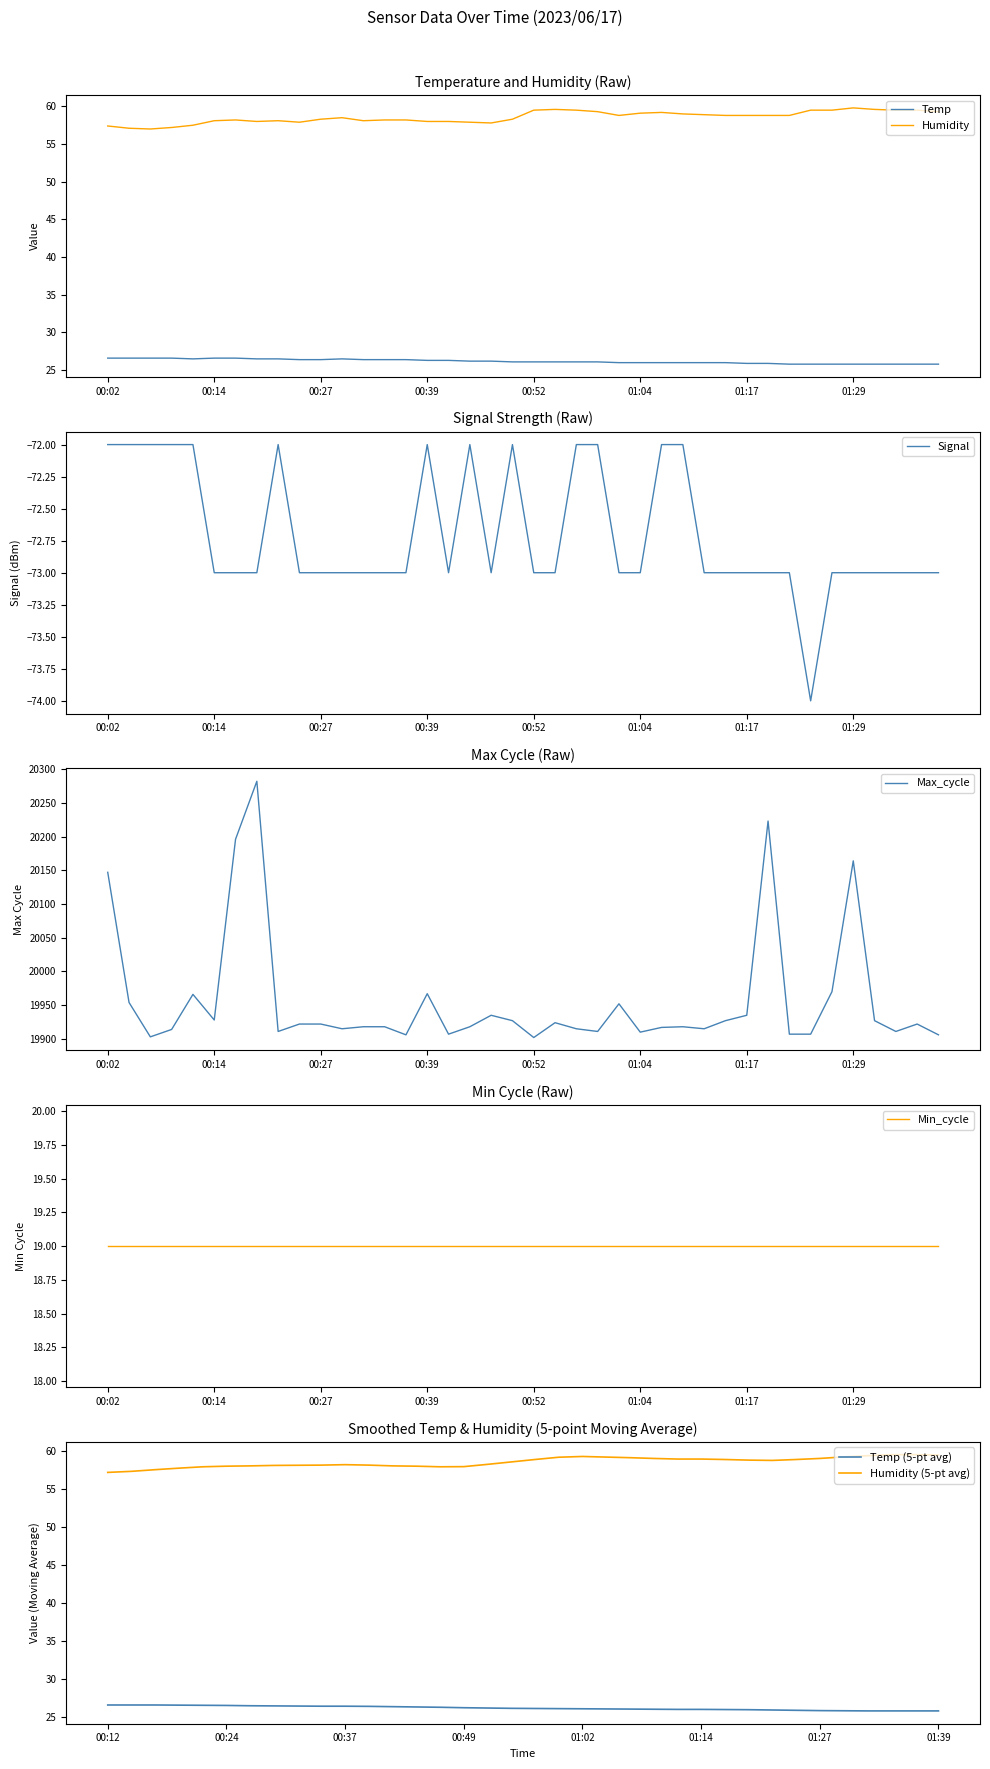

What is the difference between the maximum and second lowest values in the Temp series?

0.8